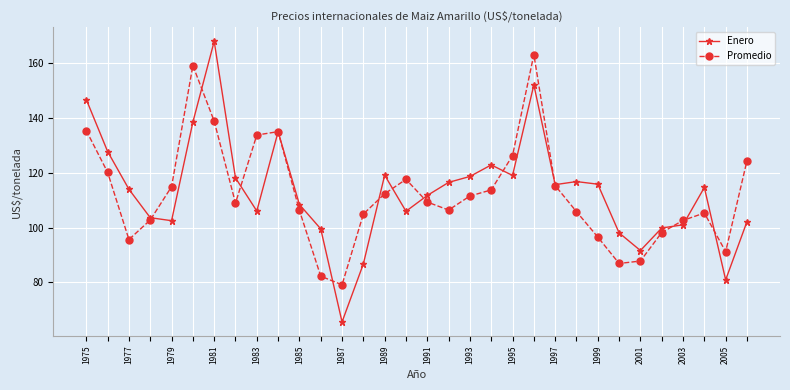

What are all the series names shown in the legend?

Enero, Promedio